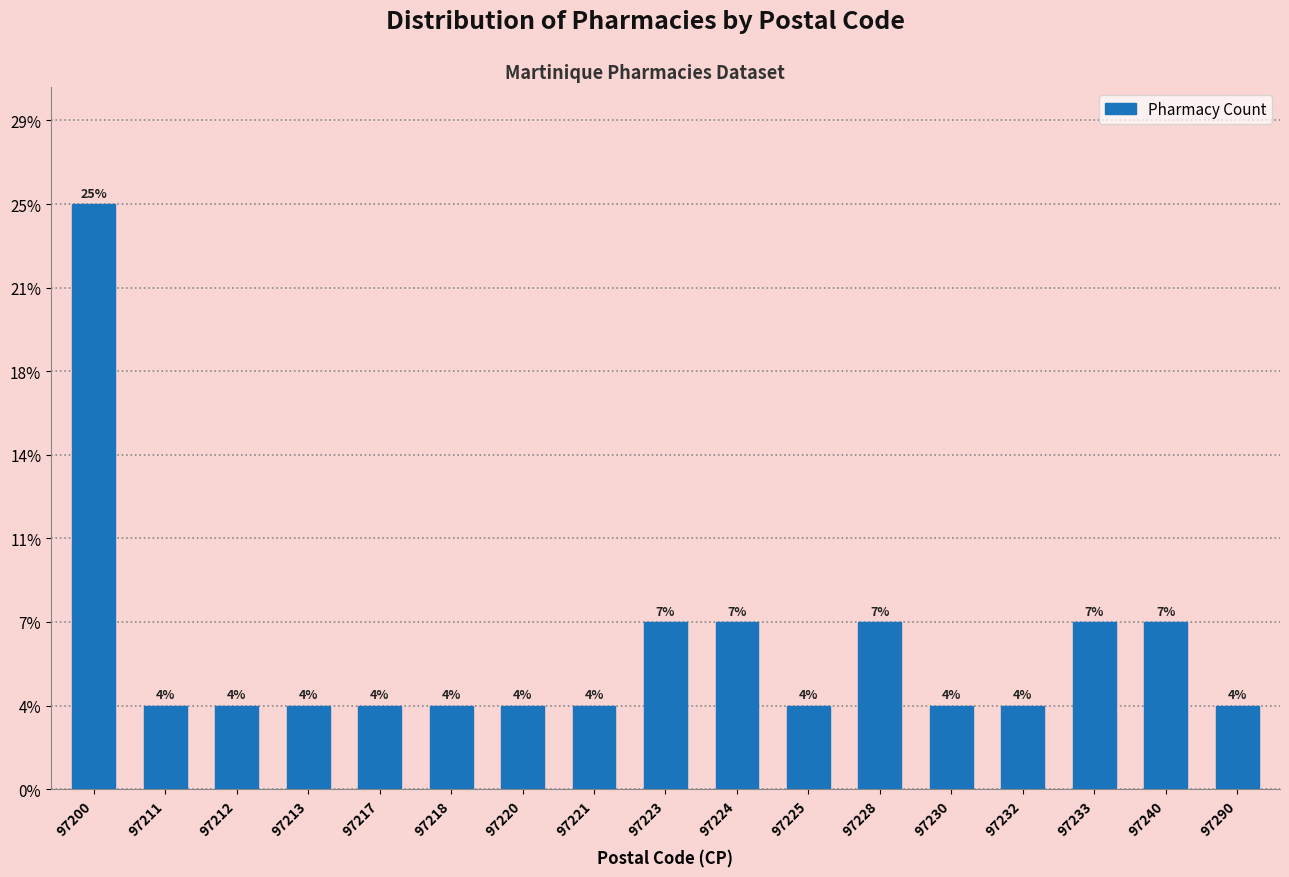

Does the chart contain any negative values?

No